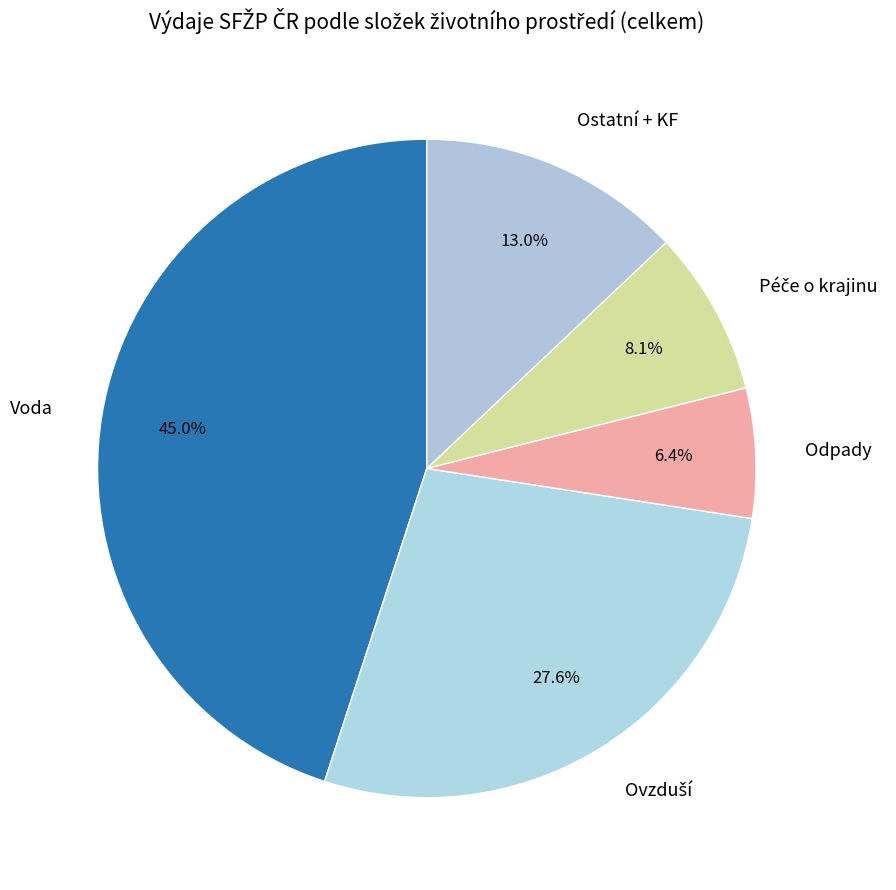

How many segments does this pie chart have?

5